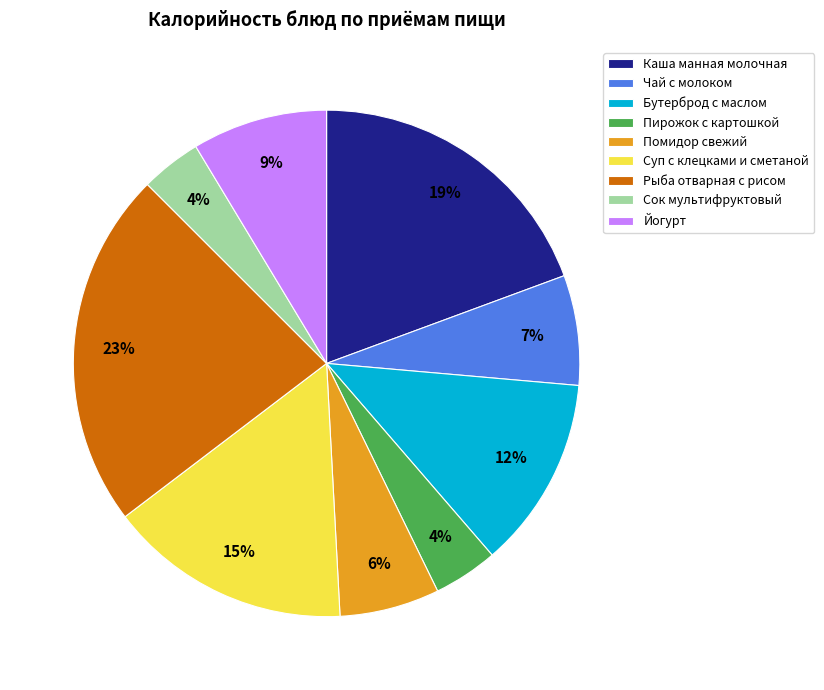

Does Сок мультифруктовый account for over 50% of the chart?

No